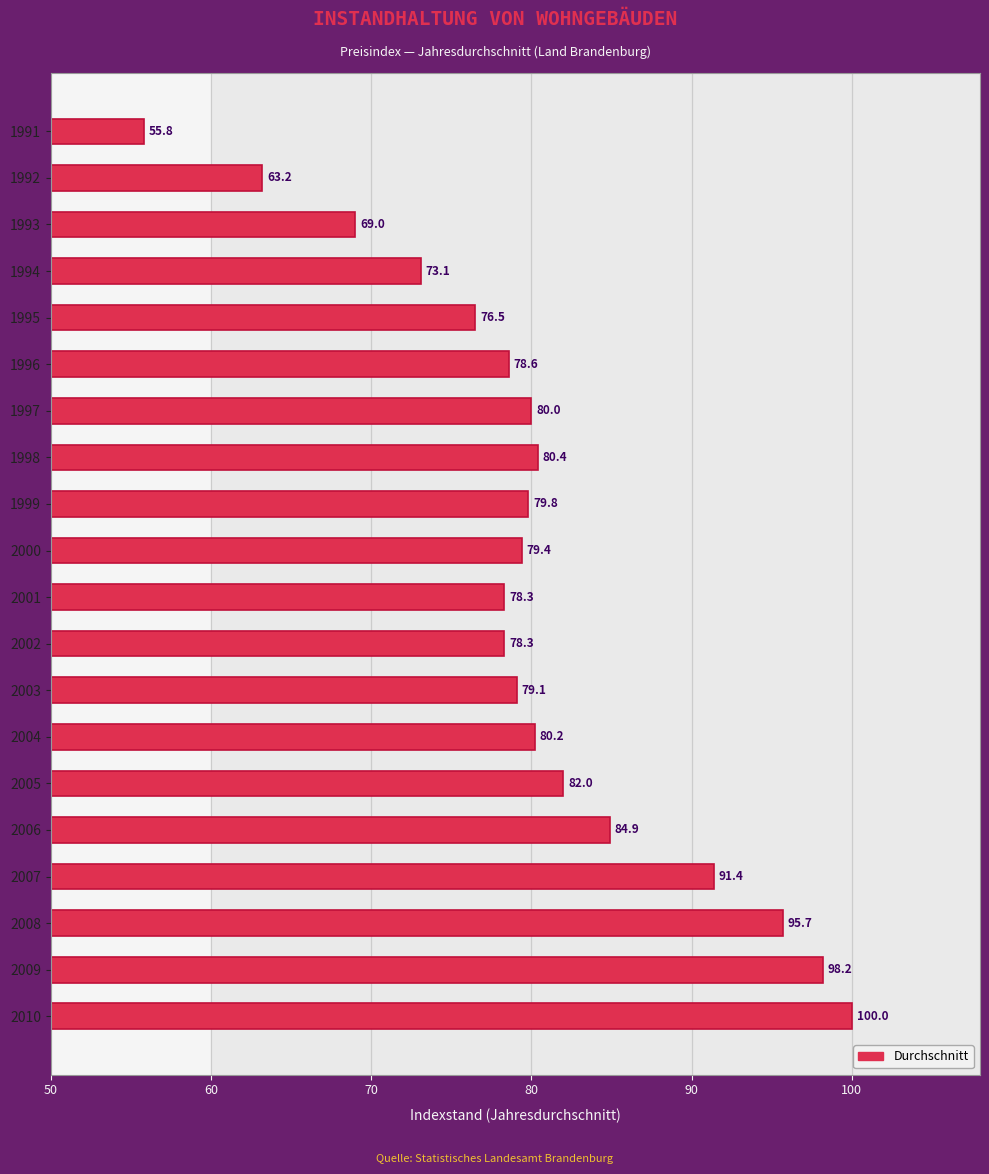

Reading top to bottom, what are all the values shown in this chart?

1991=55.8	1992=63.2	1993=69.0	1994=73.1	1995=76.5	1996=78.6	1997=80.0	1998=80.4	1999=79.8	2000=79.4	2001=78.3	2002=78.3	2003=79.1	2004=80.2	2005=82.0	2006=84.9	2007=91.4	2008=95.7	2009=98.2	2010=100.0